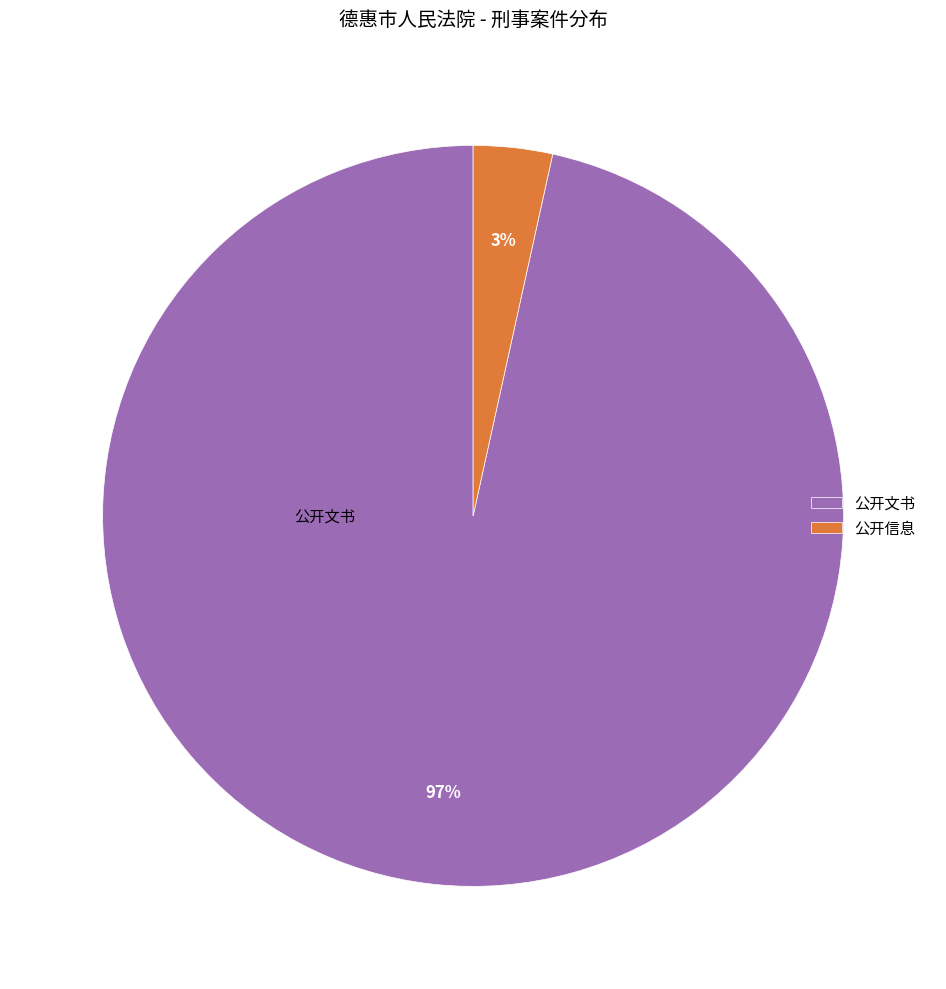

Is it true that 公开信息 is 3% of the pie?

True